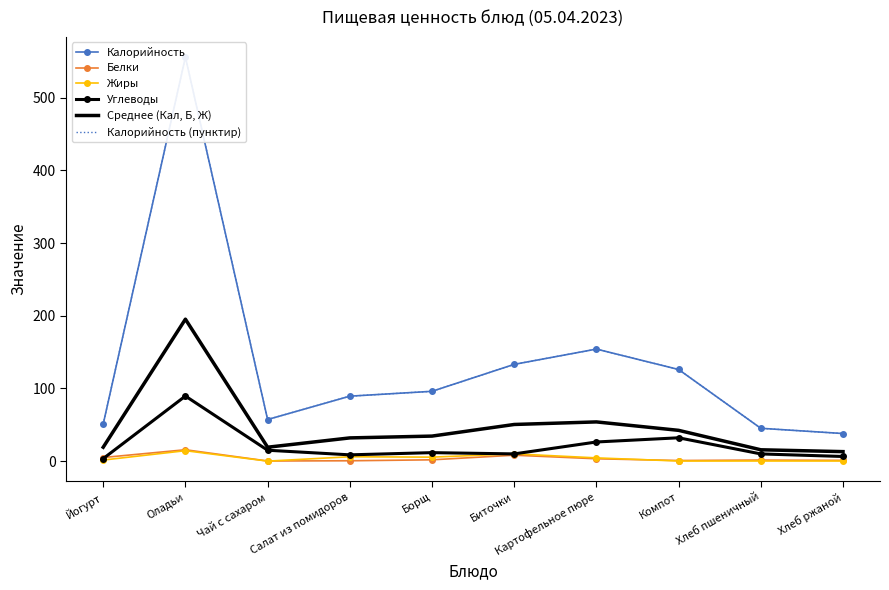

What is the average value of the Калорийность (пунктир) series?

134.6